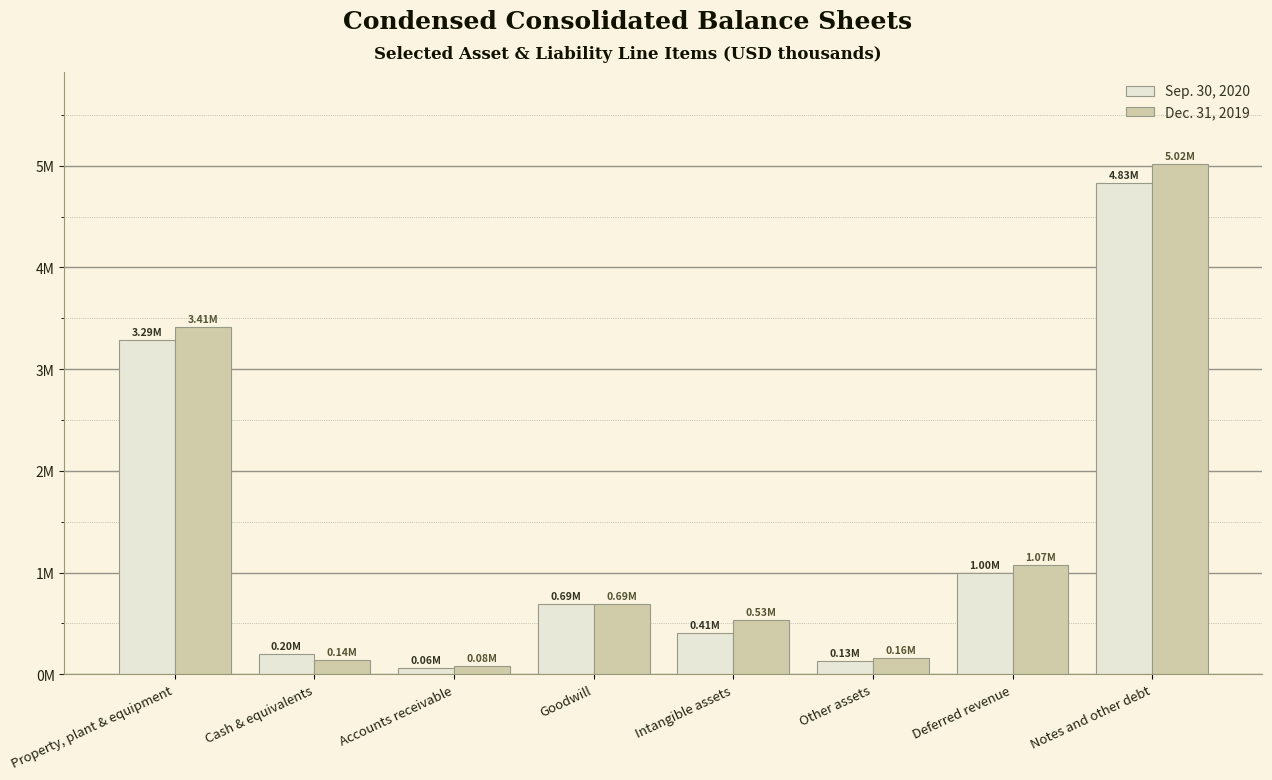

Rank the series at Goodwill from lowest to highest value.

Sep. 30, 2020, Dec. 31, 2019